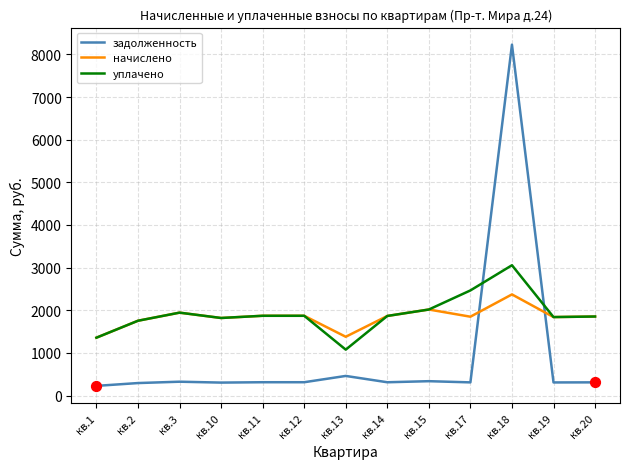

Is the value of уплачено at кв.3 greater than the value of задолженность at кв.3?

Yes